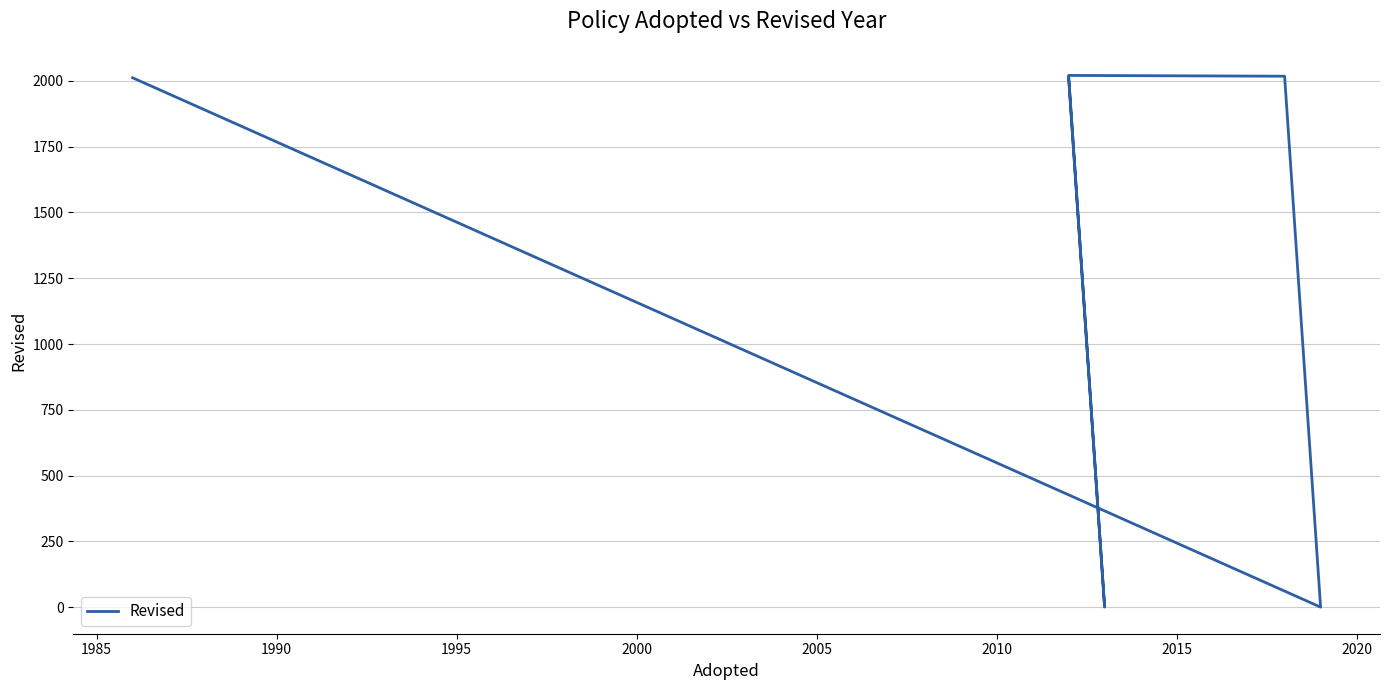

Is this an area chart (filled region under the line)?

No